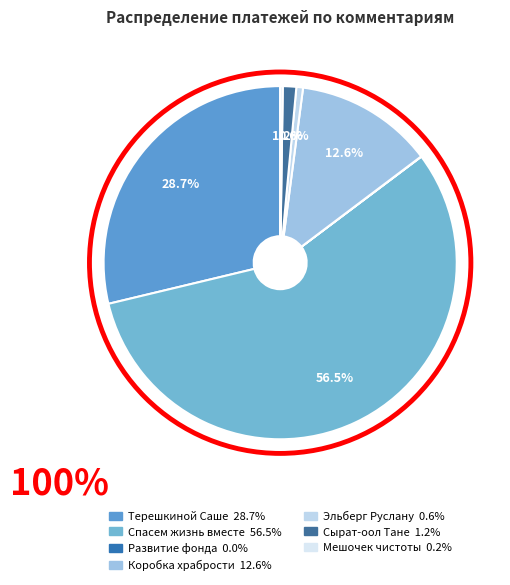

What is the largest slice in the pie chart?

Спасем жизнь вместе